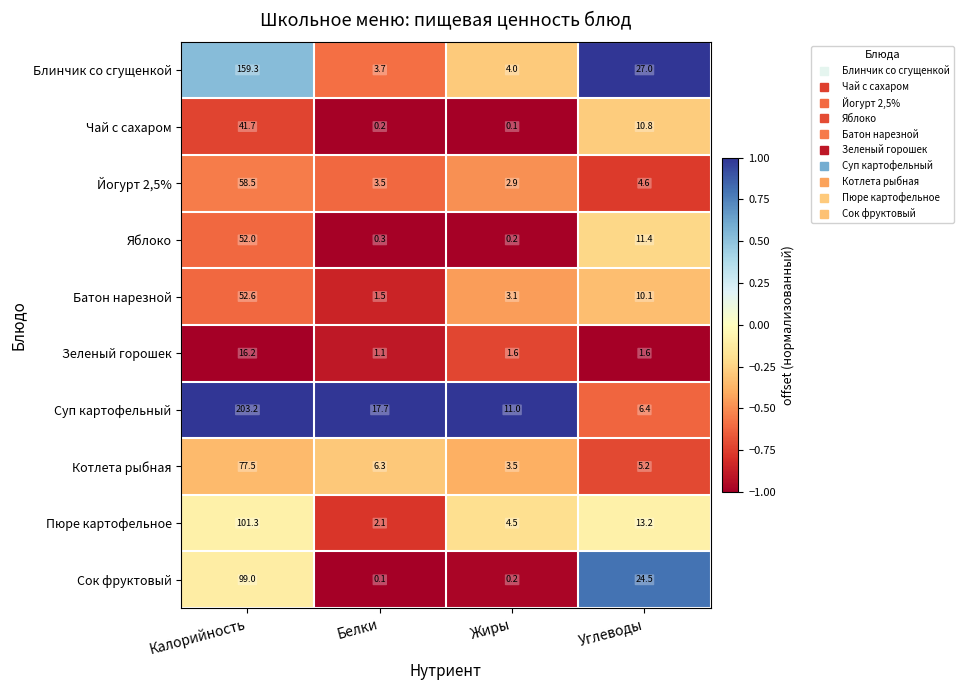

True or false: Зеленый горошек has a value of 16.2 at Калорийность.

True